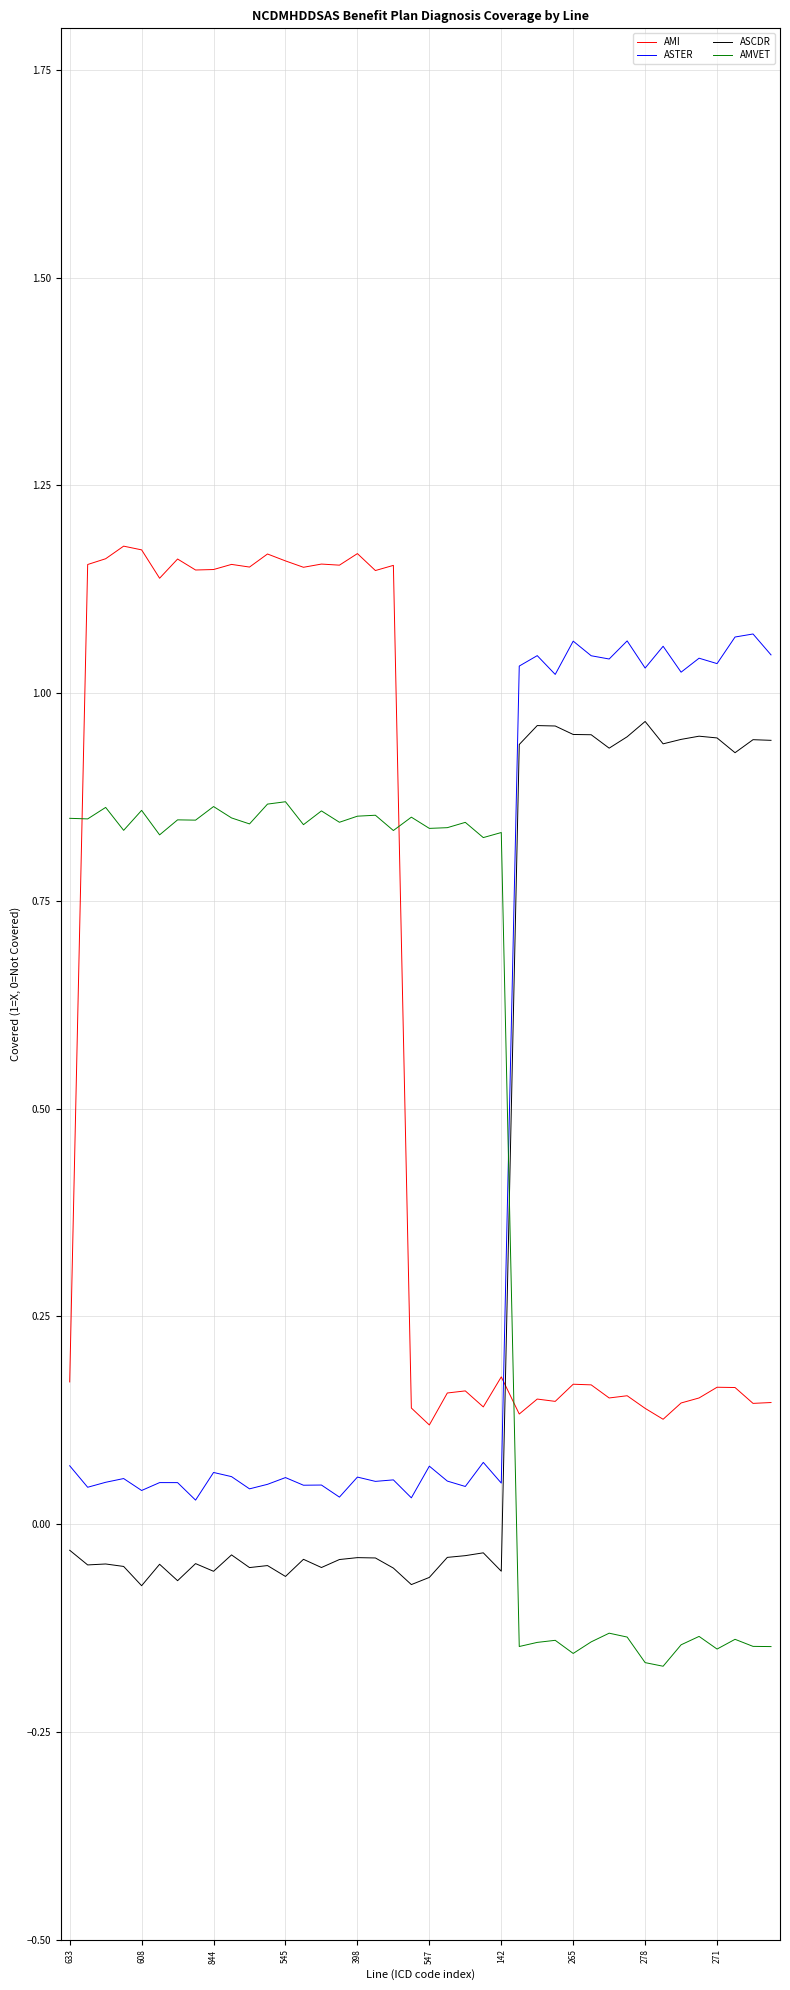

Does the chart display data point markers on the line(s)?

No